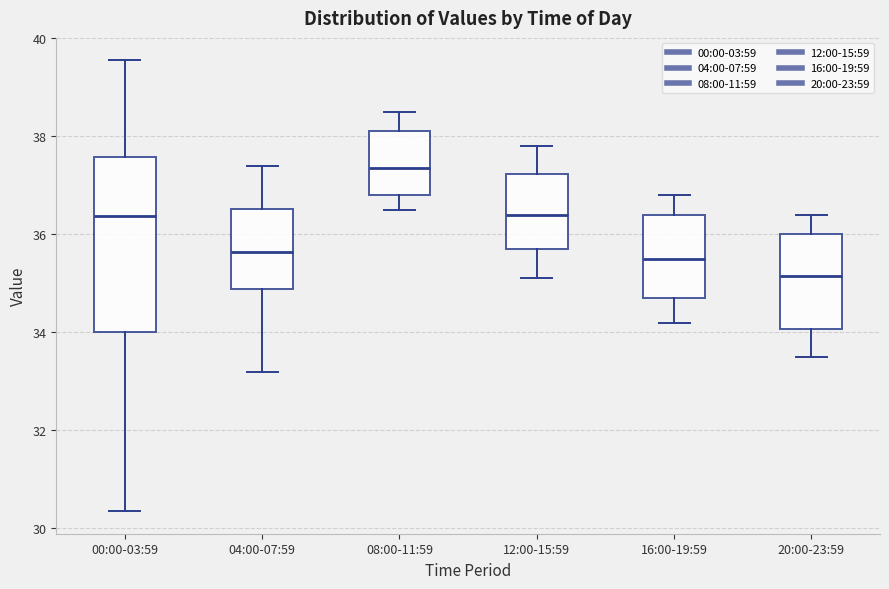

Where is the upper edge of the box for 20:00-23:59 on the y-axis? The values are not printed on the chart, so give them approximately, as read against the axis.

36.0